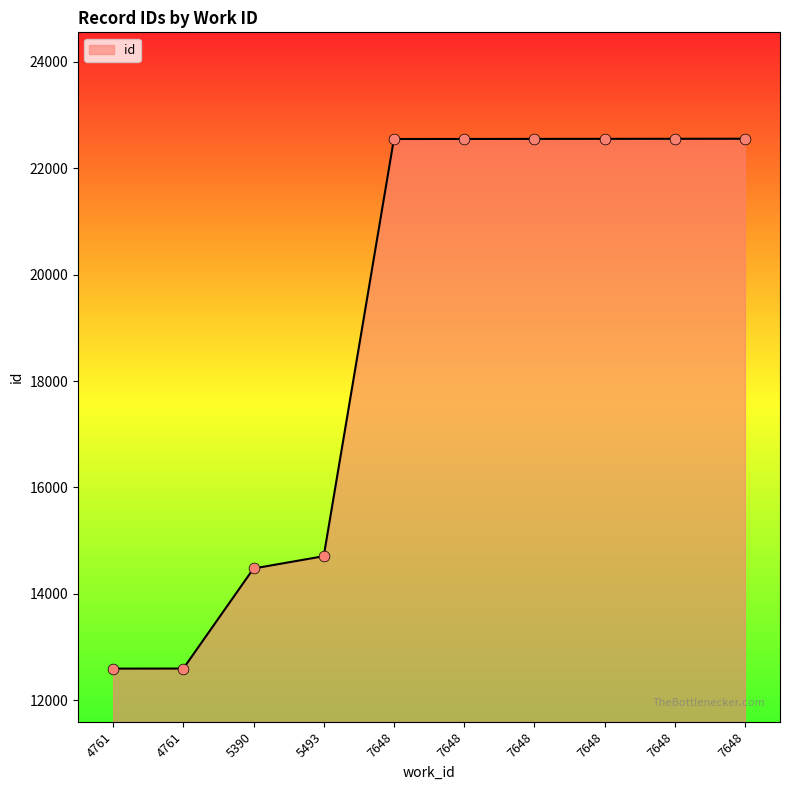

Which has a higher value, 7648 or 7648?

7648